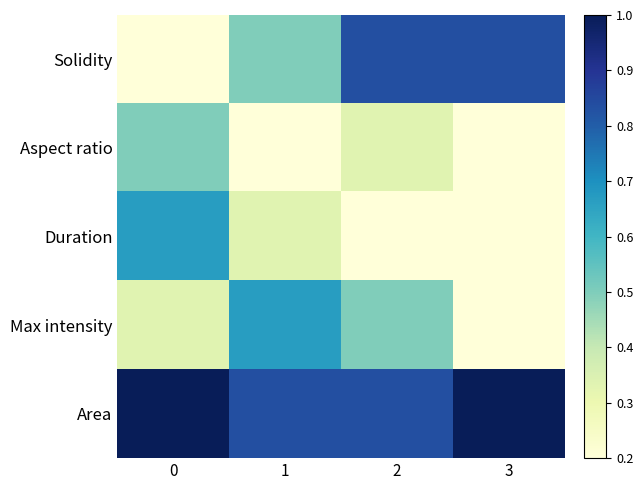

Which series has the largest total across all categories?

Area